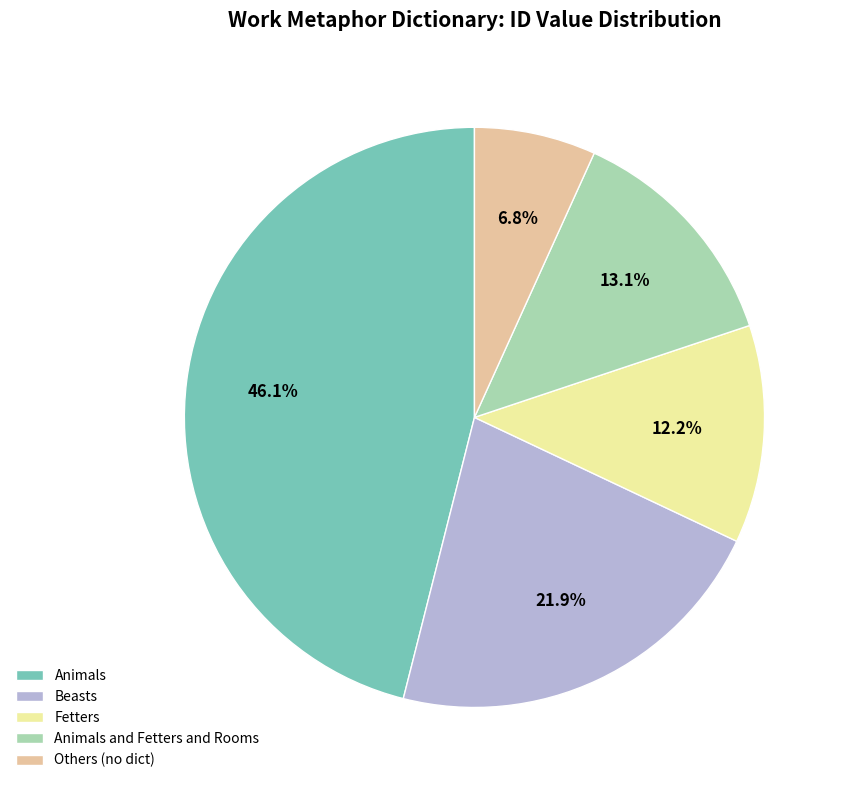

What is the largest slice in the pie chart?

Animals